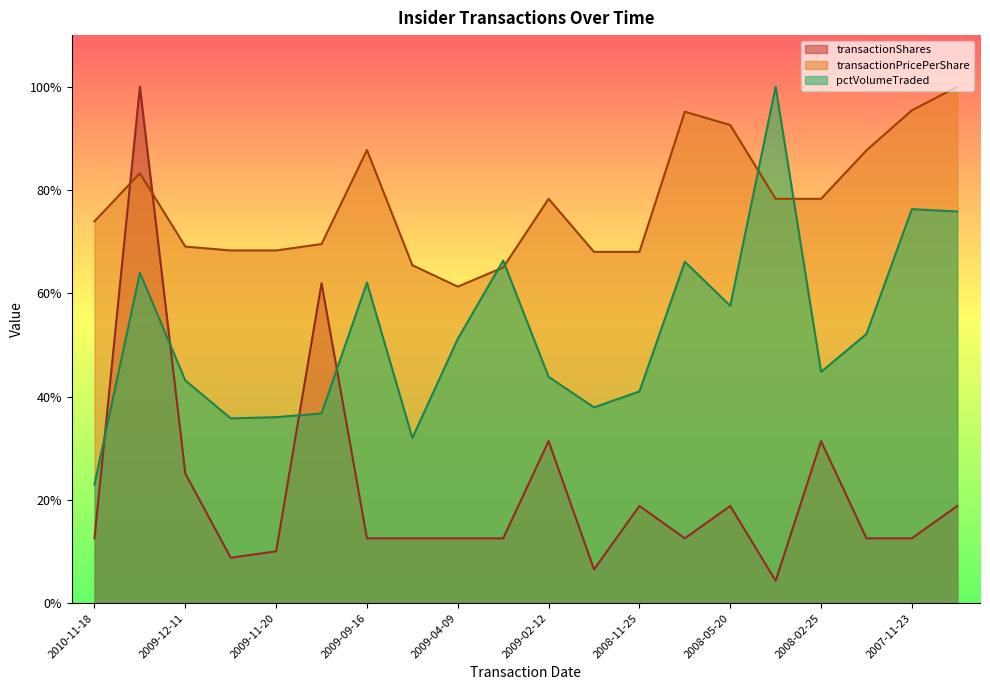

What is the difference between the second highest and second lowest values in the transactionPricePerShare series?

30.4